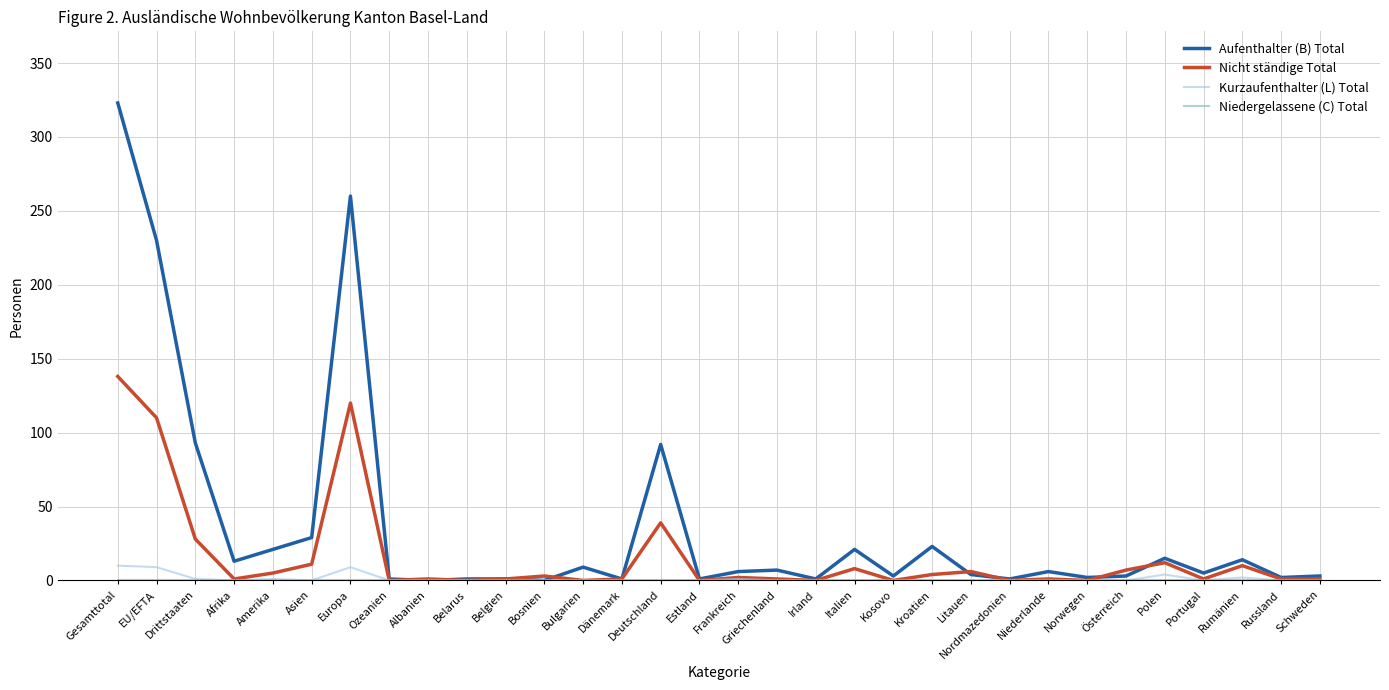

Which series has the widest spread of values?

Aufenthalter (B) Total